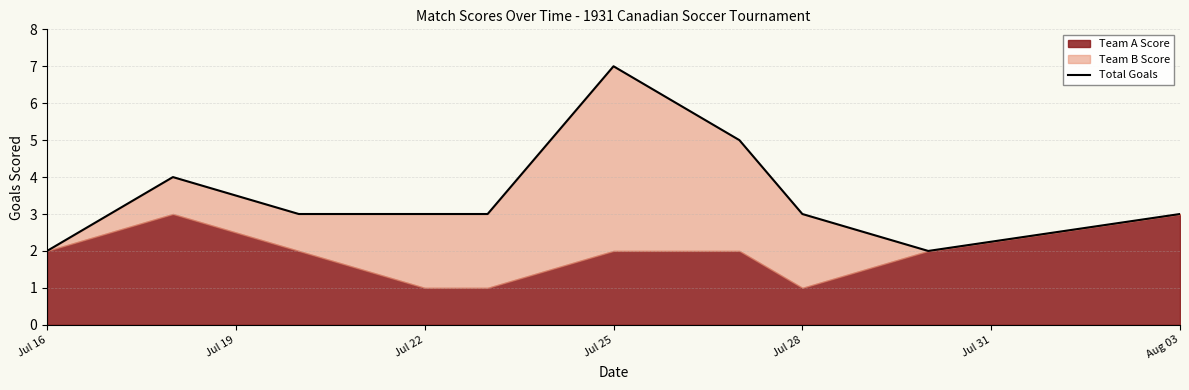

How many points are higher than both their immediate neighbors (excluding endpoints)?

2